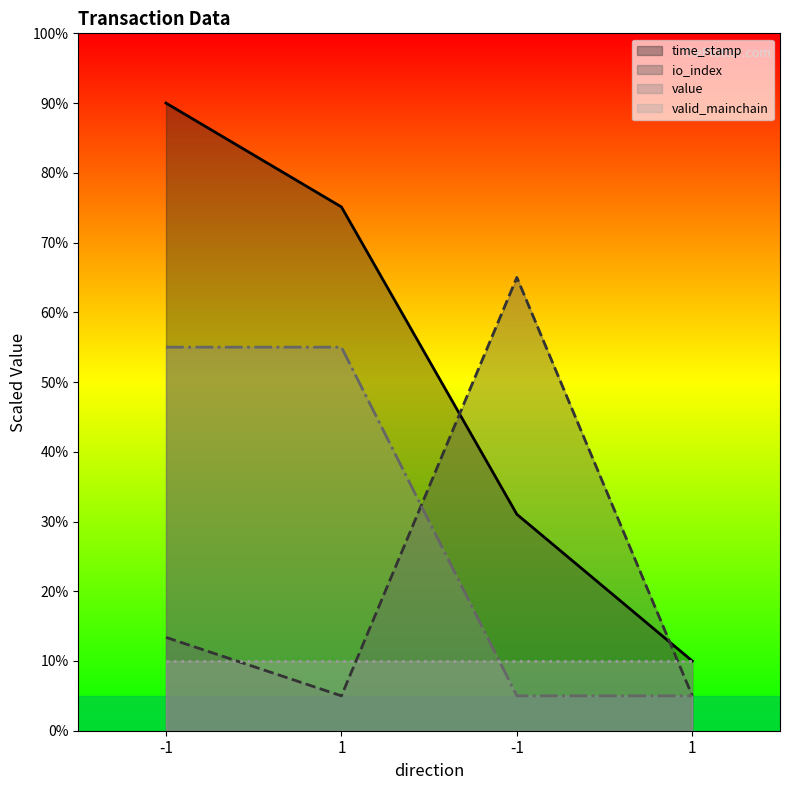

Is it true that value equals 6.6 at -1?

False